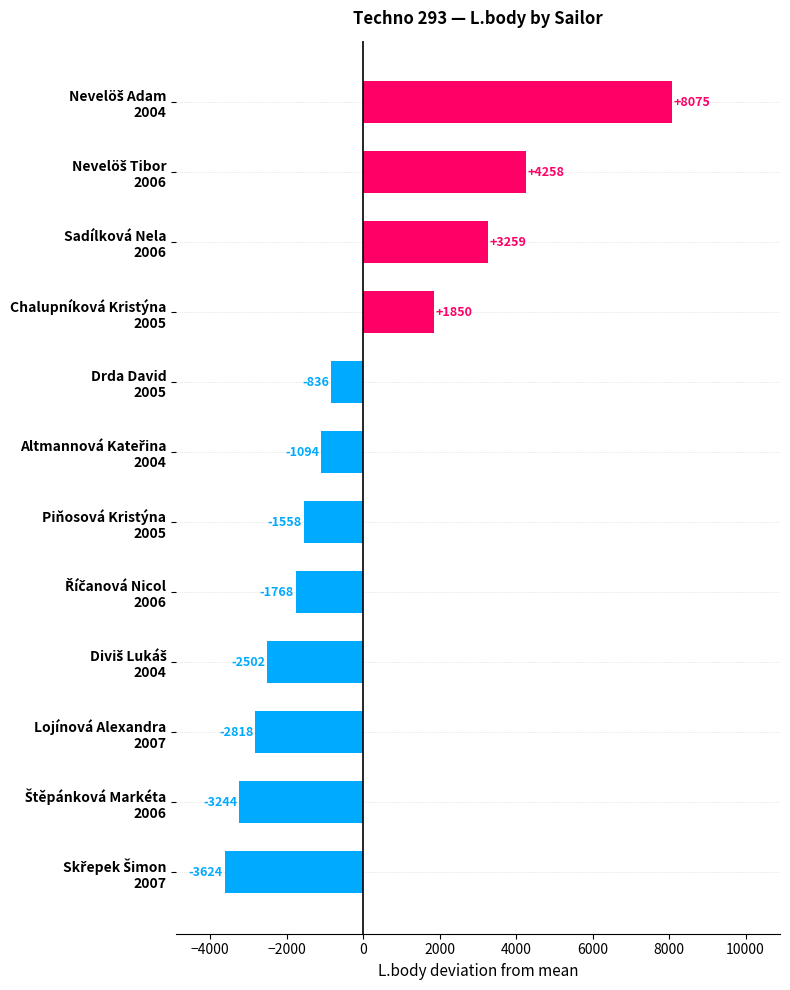

Where is the data nearest to the value 2225?

Chalupníková Kristýna
2005